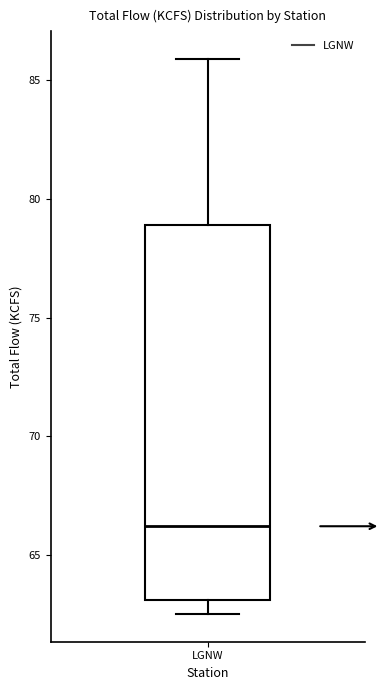

Where does the median line of the box for LGNW sit on the y-axis? The values are not printed on the chart, so give them approximately, as read against the axis.

66.0